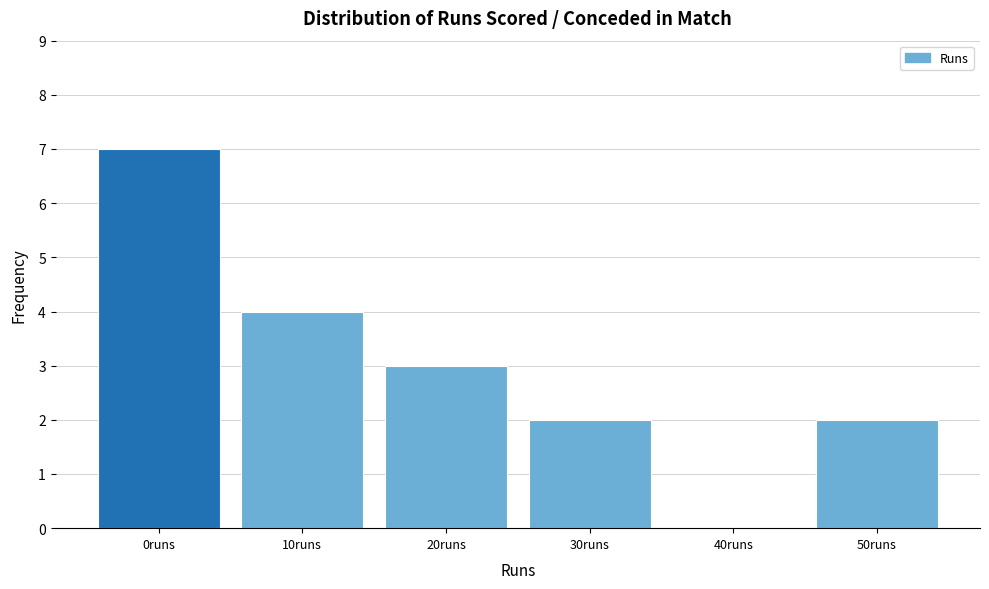

Reading left to right, extract all data points from this chart.

0runs=7	10runs=4	20runs=3	30runs=2	40runs=0	50runs=2